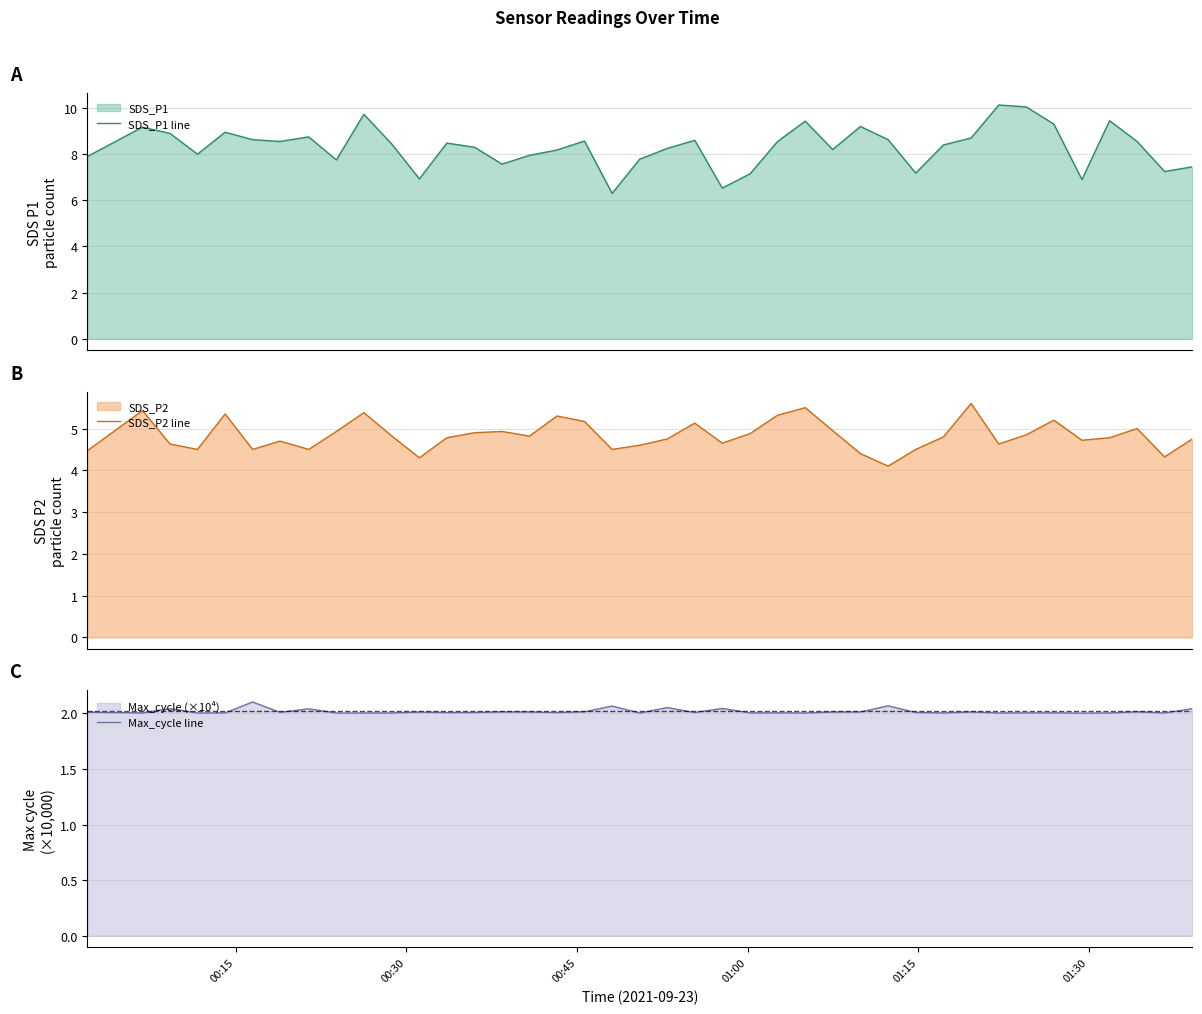

What is the highest value of the SDS_P1 line series?

10.1